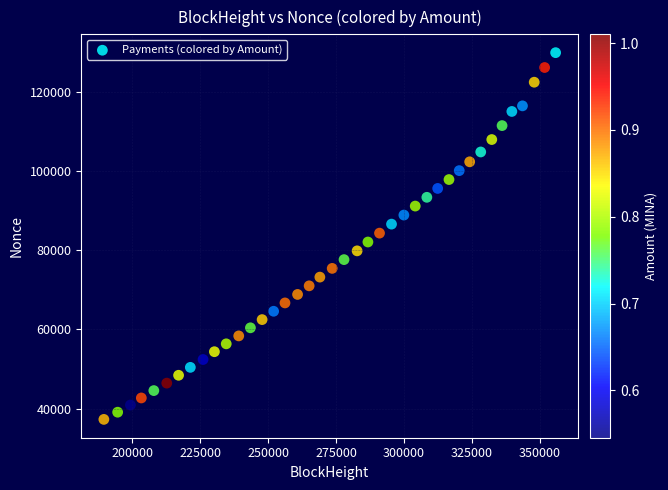

What is the range of Y values (max minus min)?

92515